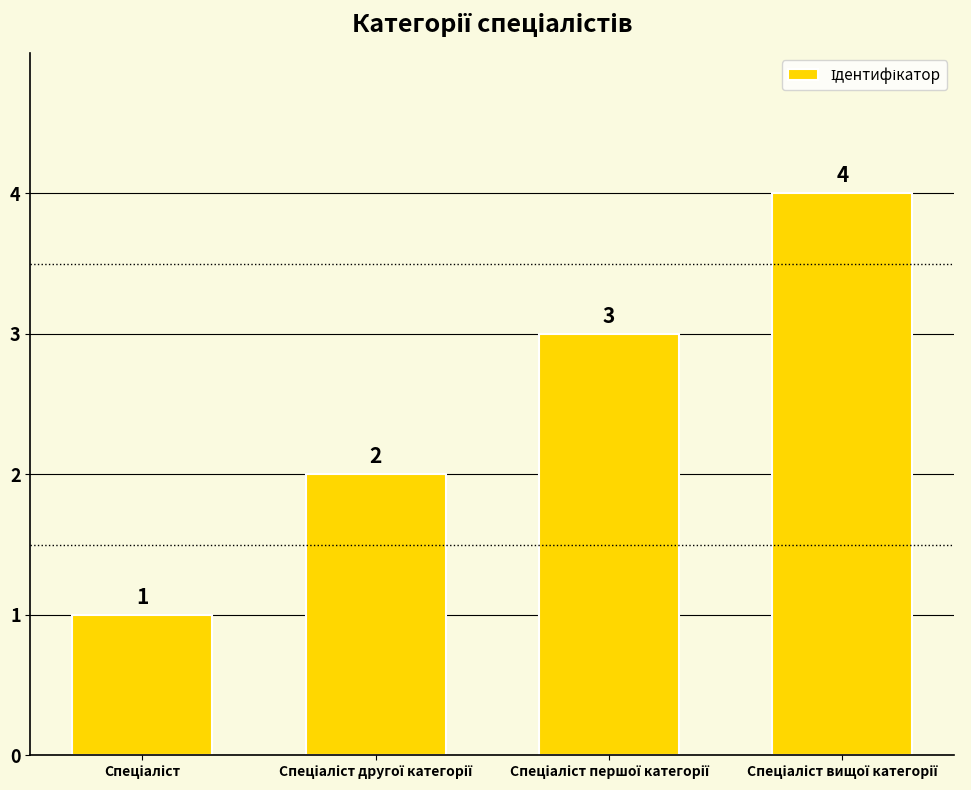

What is the sum of all values?

10